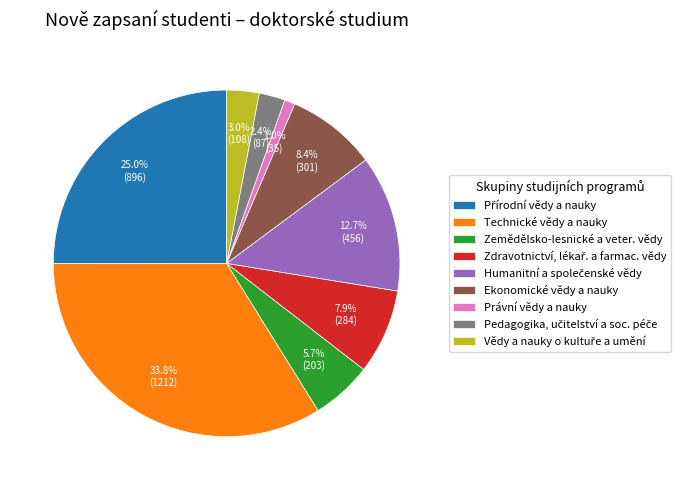

Which has a higher value, Právní vědy a nauky or Technické vědy a nauky?

Technické vědy a nauky